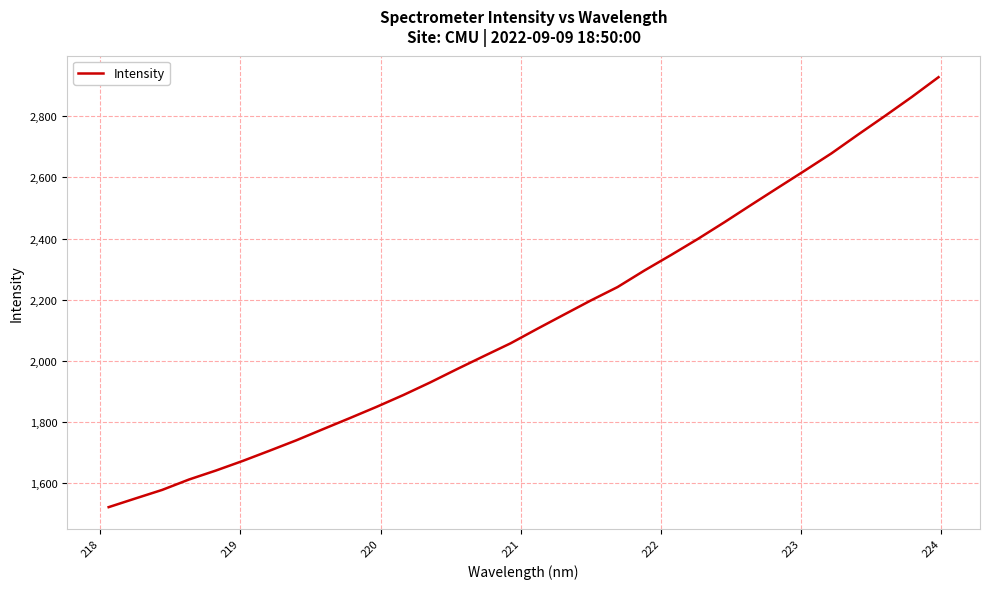

What is the difference between the maximum and minimum values?

1404.5